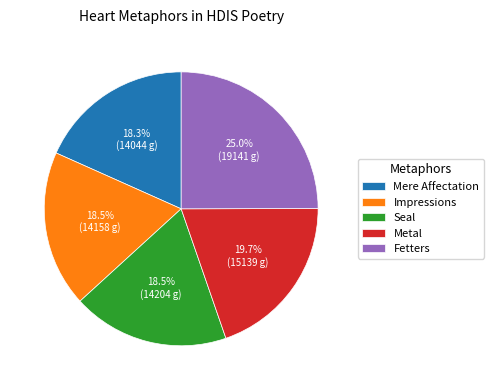

How many slices are in this pie chart?

5